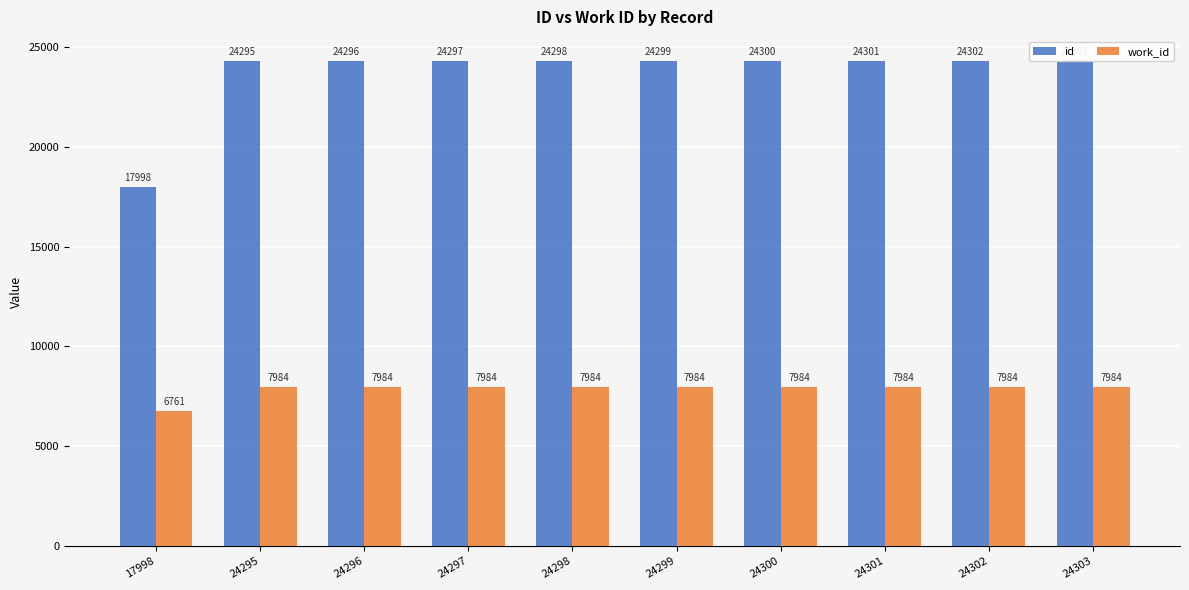

What is the lowest value of the work_id series?

6761